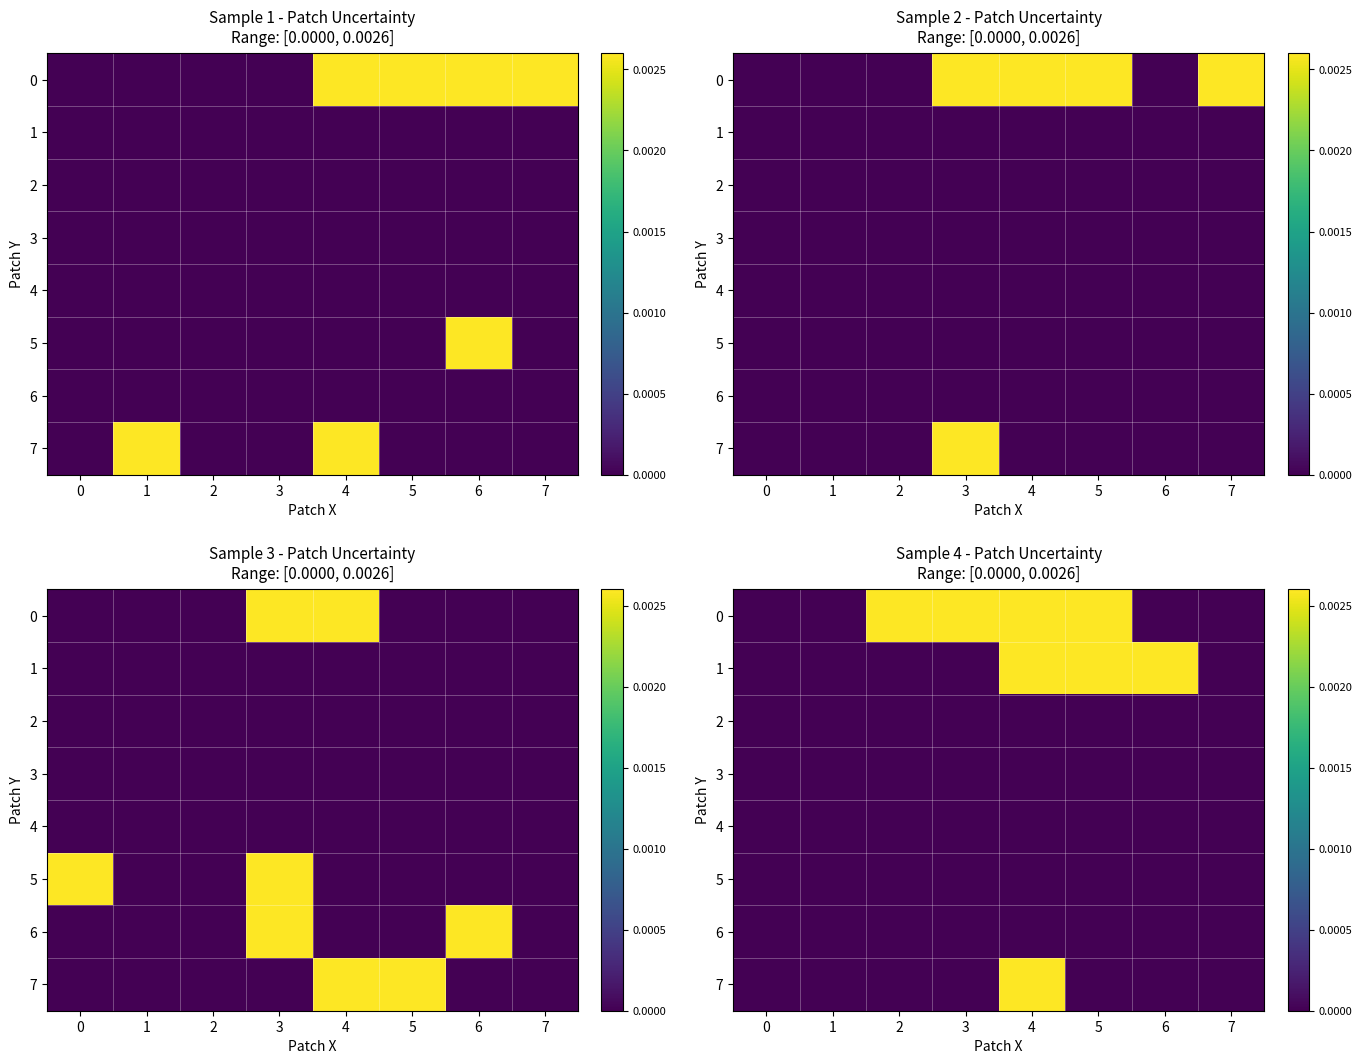

Between 5 and 7, which series saw the biggest shift?

row_0